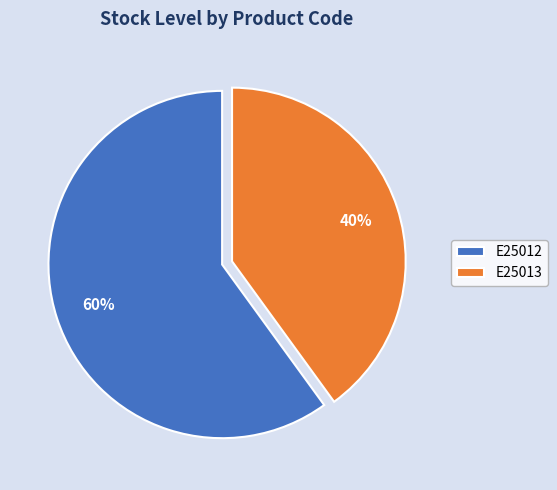

To the nearest percent, what percentage of the pie is E25012?

60%